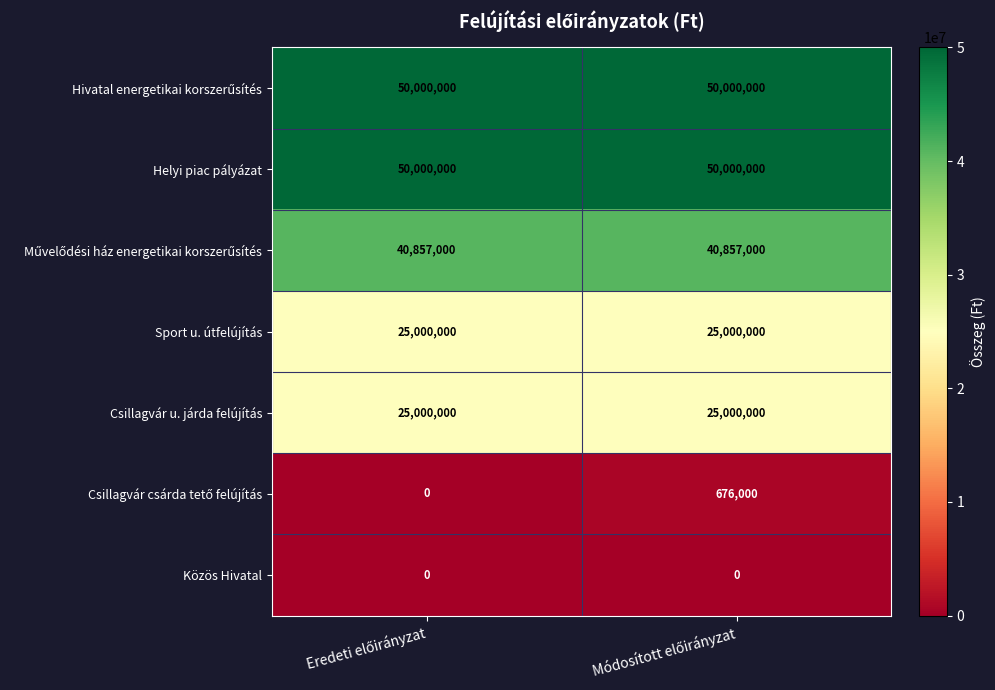

What is the greatest value displayed?

50000000